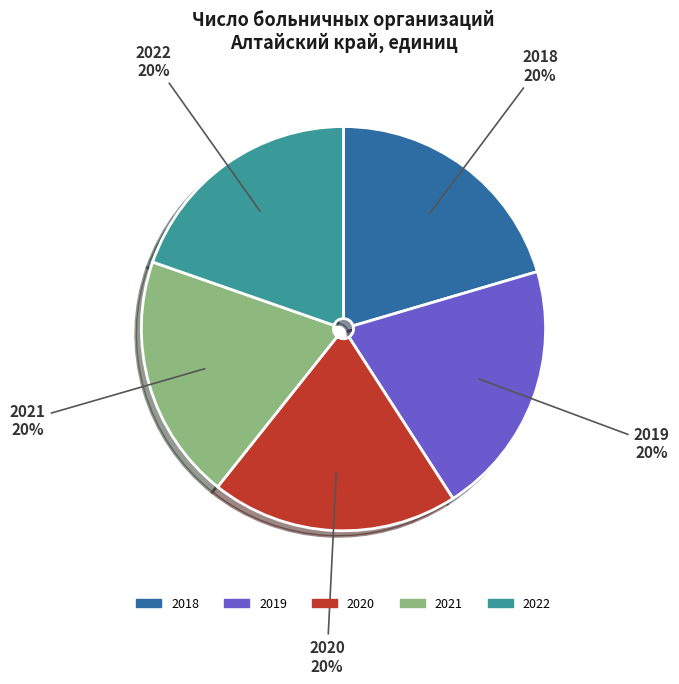

Does 2019 account for over 50% of the chart?

No